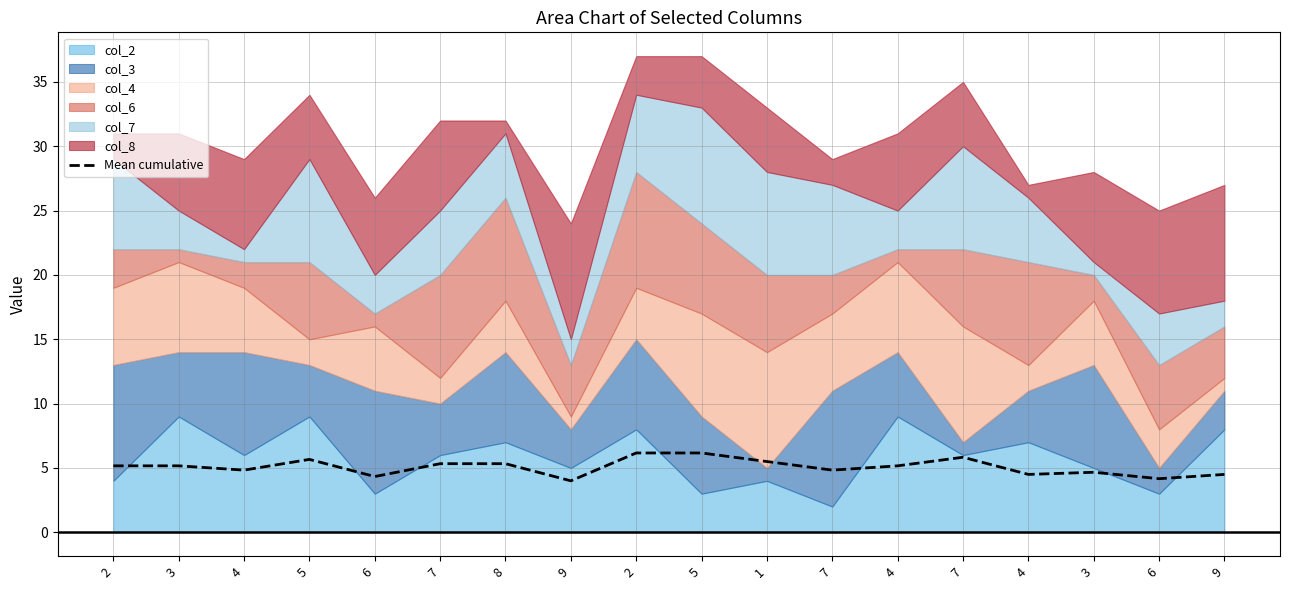

Which label corresponds to the largest value in the chart?

2